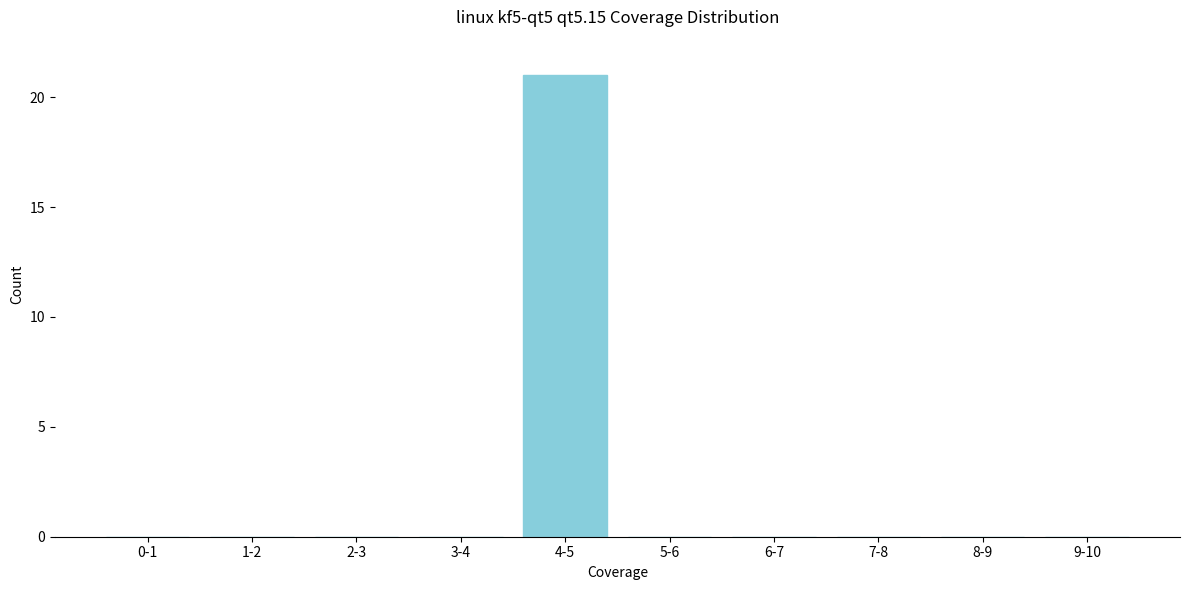

Reading right to left, extract all data points from this chart.

9-10=0	8-9=0	7-8=0	6-7=0	5-6=0	4-5=21	3-4=0	2-3=0	1-2=0	0-1=0